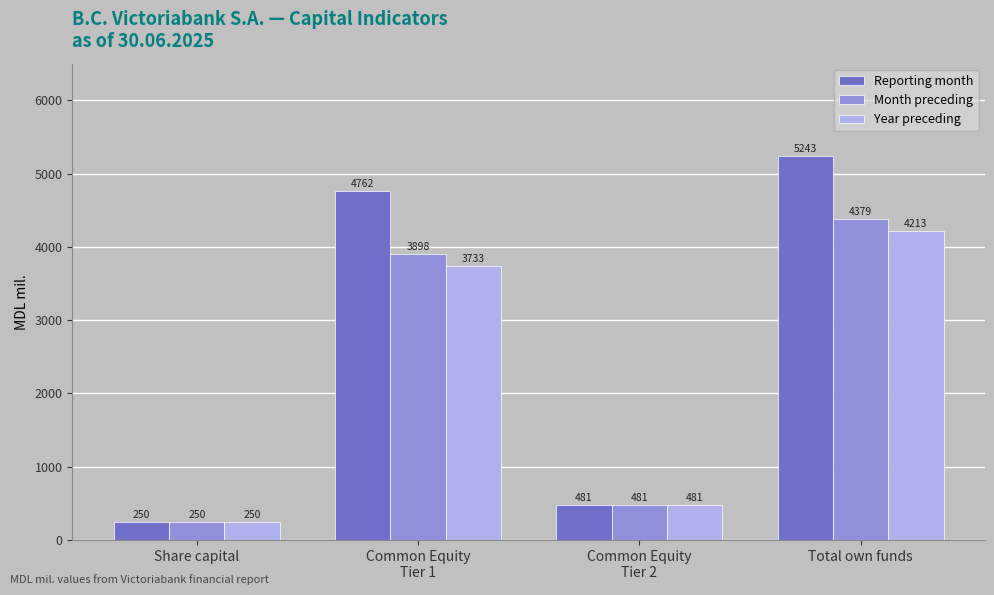

Rank the series by their average value, from highest to lowest.

Reporting month, Month preceding, Year preceding